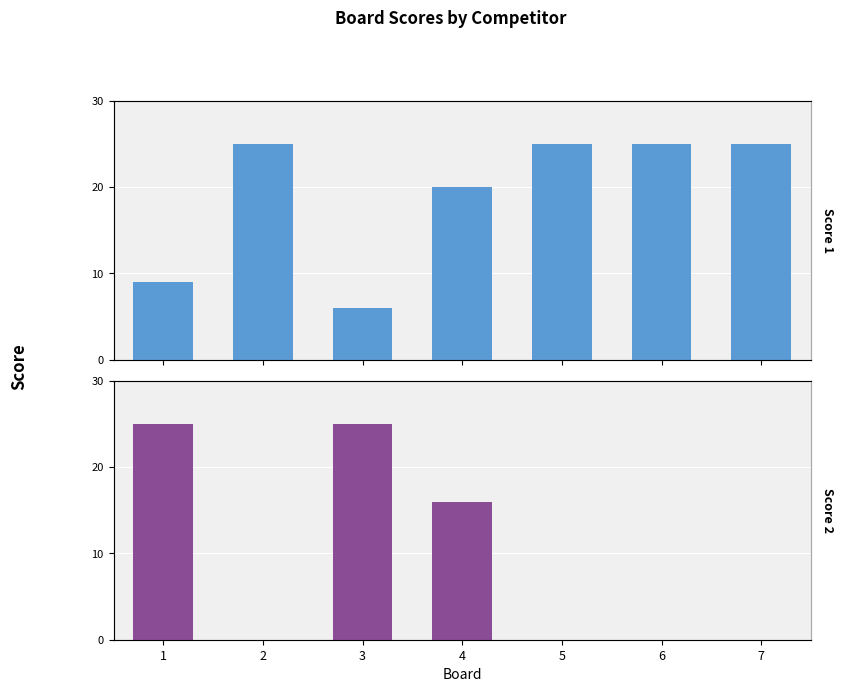

What are all the series names shown in the legend?

Score 1, Score 2